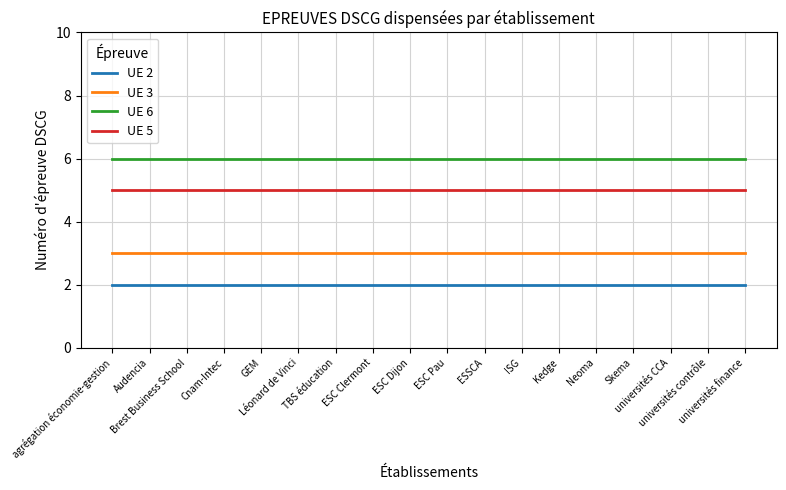

What is the highest value of the UE 6 series?

6